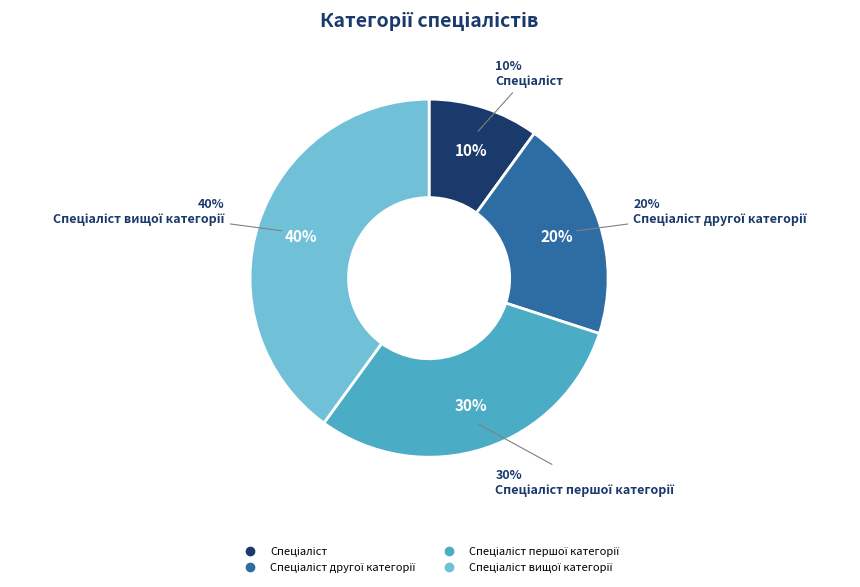

Between Спеціаліст першої категорії and Спеціаліст другої категорії, which is larger?

Спеціаліст першої категорії